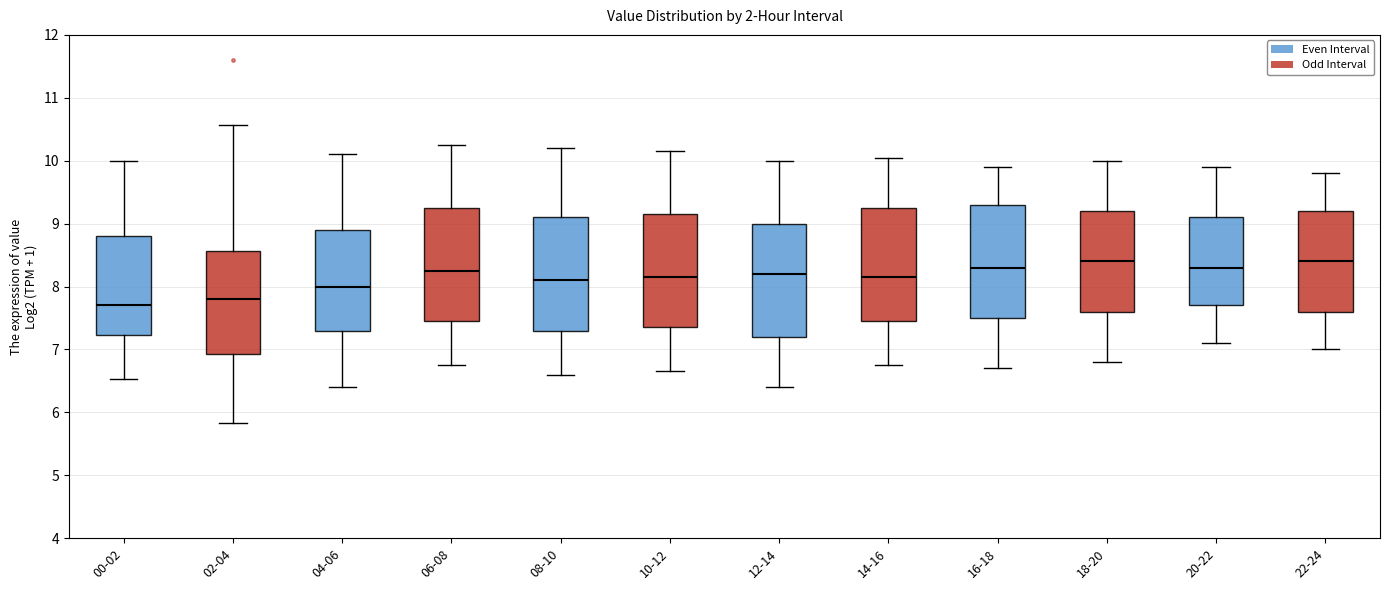

Reading left to right, transcribe this box plot: for each box, give where its median line is, the range the box spans, and where its two whiskers end, as read against the y-axis. The values are not printed on the chart, so give them approximately, as read against the axis.

00-02: median 7.7, box 7.2 to 8.8, whiskers 6.5 to 10.0
02-04: median 7.8, box 6.9 to 8.6, whiskers 5.8 to 10.6
04-06: median 8.0, box 7.3 to 8.9, whiskers 6.4 to 10.1
06-08: median 8.3, box 7.5 to 9.3, whiskers 6.8 to 10.3
08-10: median 8.1, box 7.3 to 9.1, whiskers 6.6 to 10.2
10-12: median 8.2, box 7.4 to 9.2, whiskers 6.7 to 10.2
12-14: median 8.2, box 7.2 to 9.0, whiskers 6.4 to 10.0
14-16: median 8.2, box 7.5 to 9.3, whiskers 6.8 to 10.1
16-18: median 8.3, box 7.5 to 9.3, whiskers 6.7 to 9.9
18-20: median 8.4, box 7.6 to 9.2, whiskers 6.8 to 10.0
20-22: median 8.3, box 7.7 to 9.1, whiskers 7.1 to 9.9
22-24: median 8.4, box 7.6 to 9.2, whiskers 7.0 to 9.8